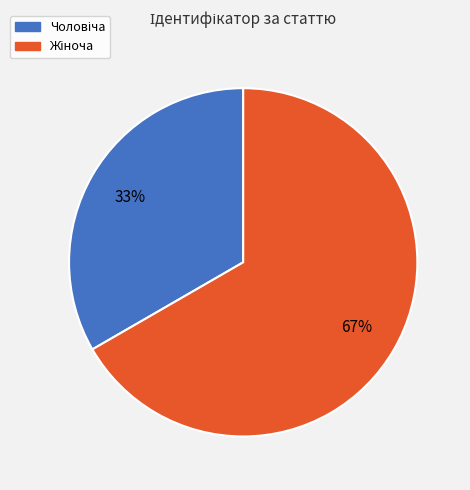

How many segments does this pie chart have?

2